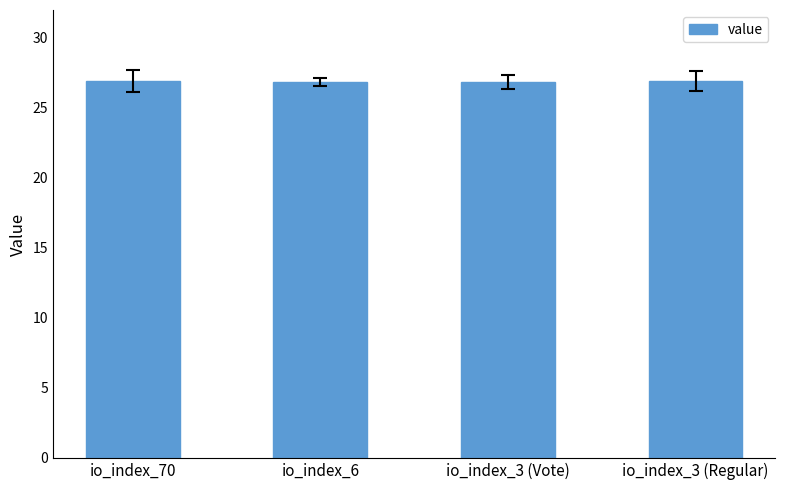

What position from the right is io_index_70?

4